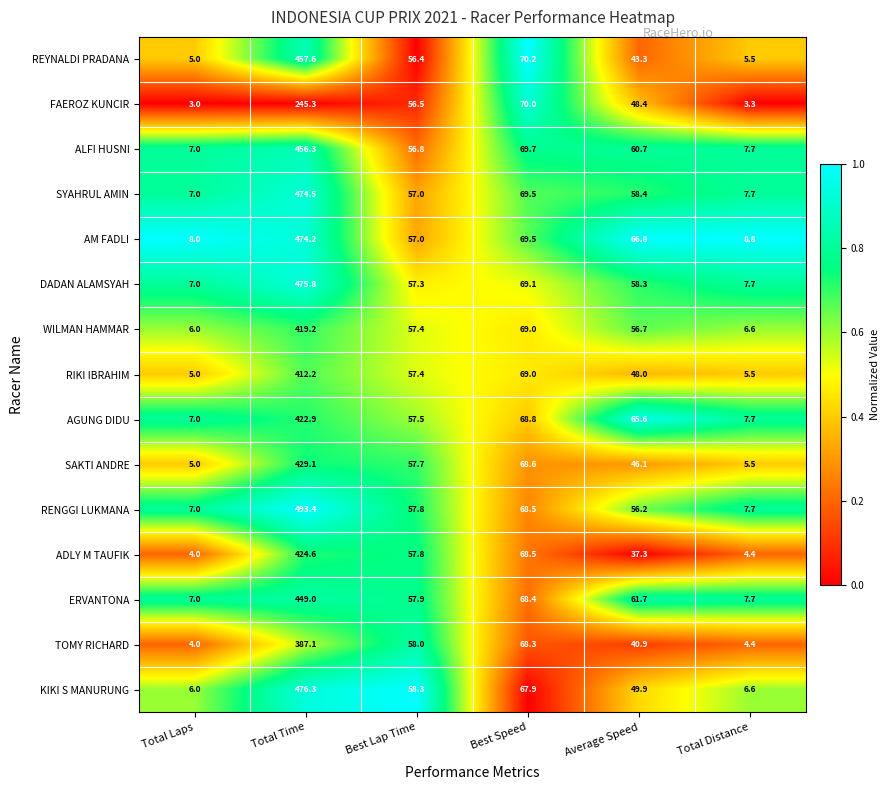

What is the difference between the AM FADLI values at Average Speed and Total Distance?

58.0